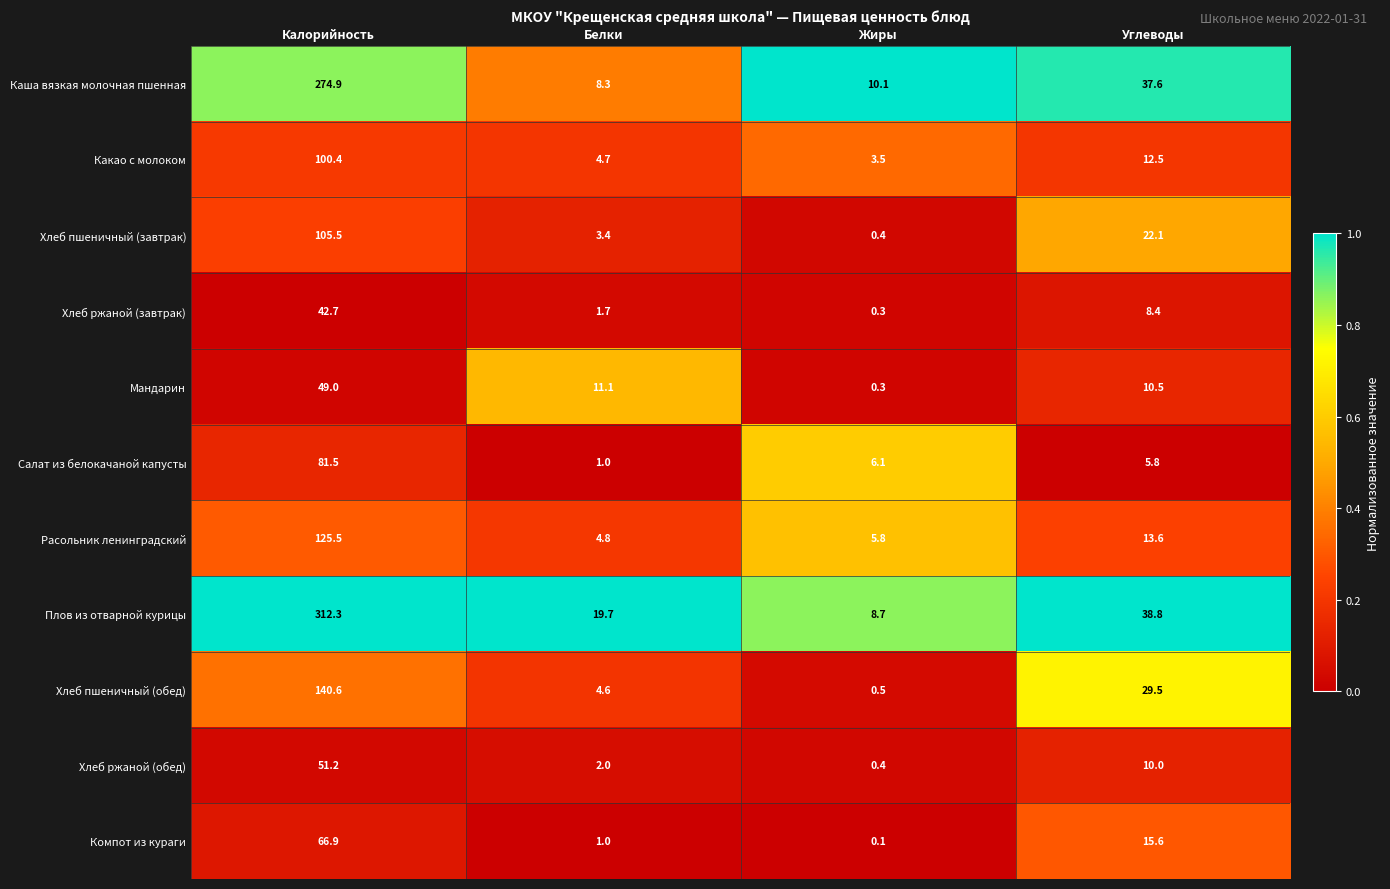

How many distinct data groups are displayed?

11